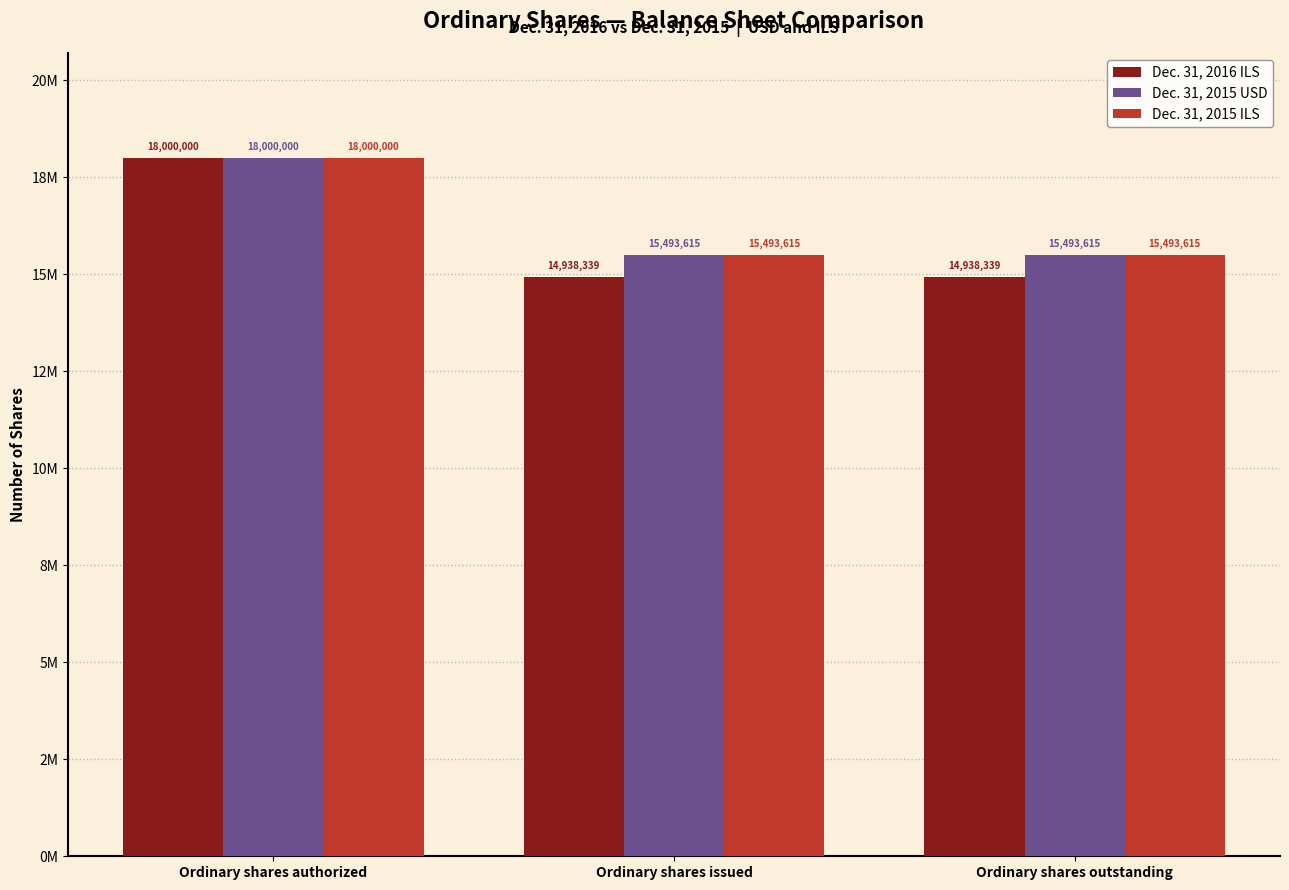

At Ordinary shares authorized, list the series in order from smallest to largest.

Dec. 31, 2016 ILS, Dec. 31, 2015 USD, Dec. 31, 2015 ILS